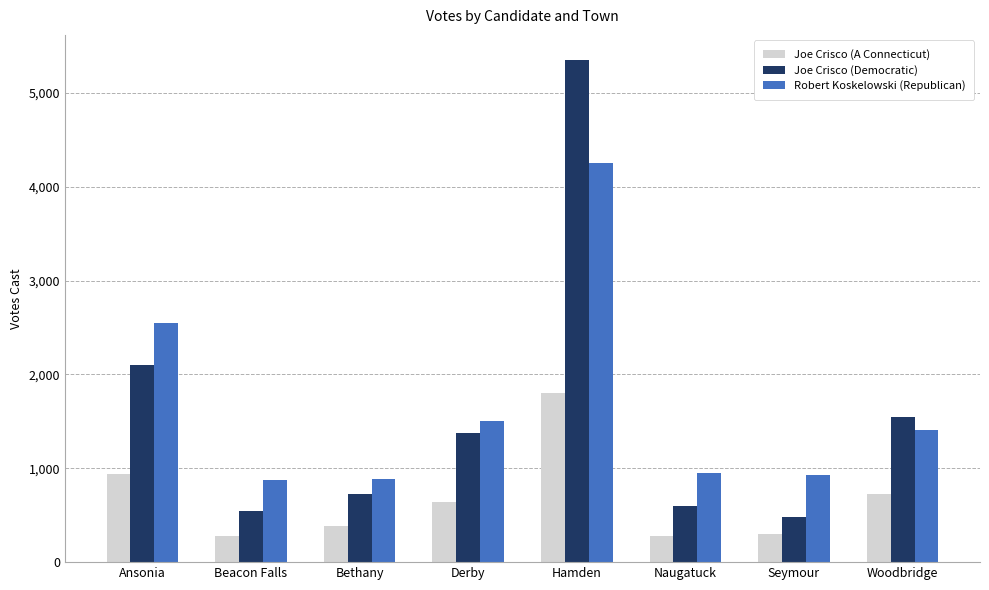

The value of Joe Crisco (Democratic) at Bethany is 953. True or false?

False